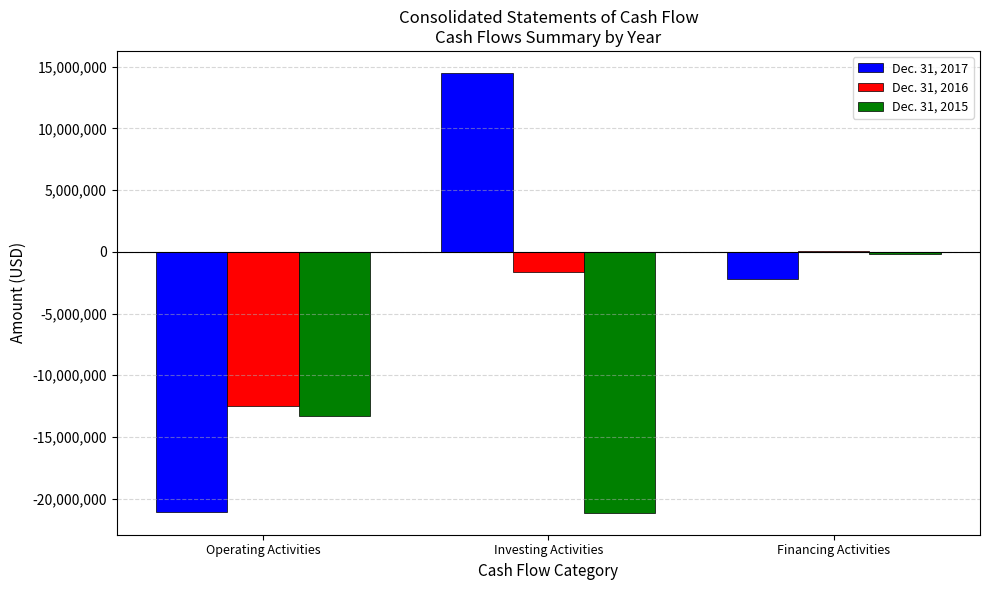

How many distinct data groups are displayed?

3